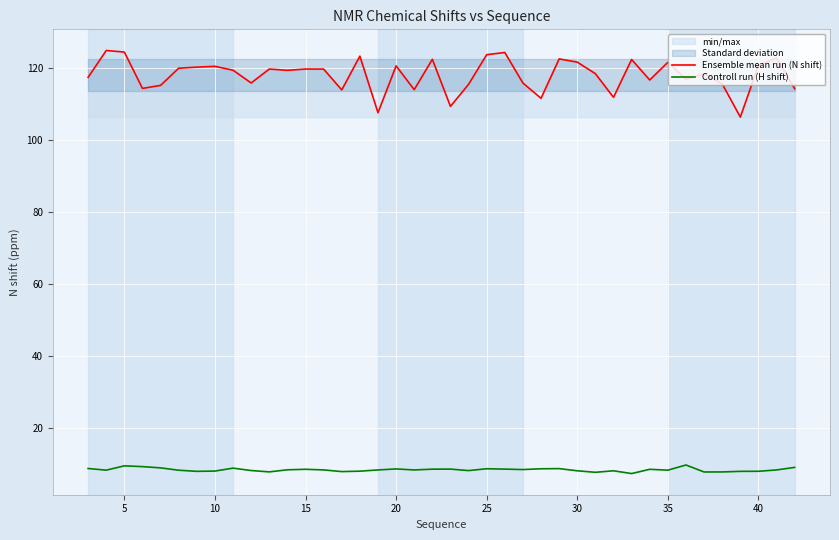

What is the highest value of the Controll run (H shift) series?

9.6